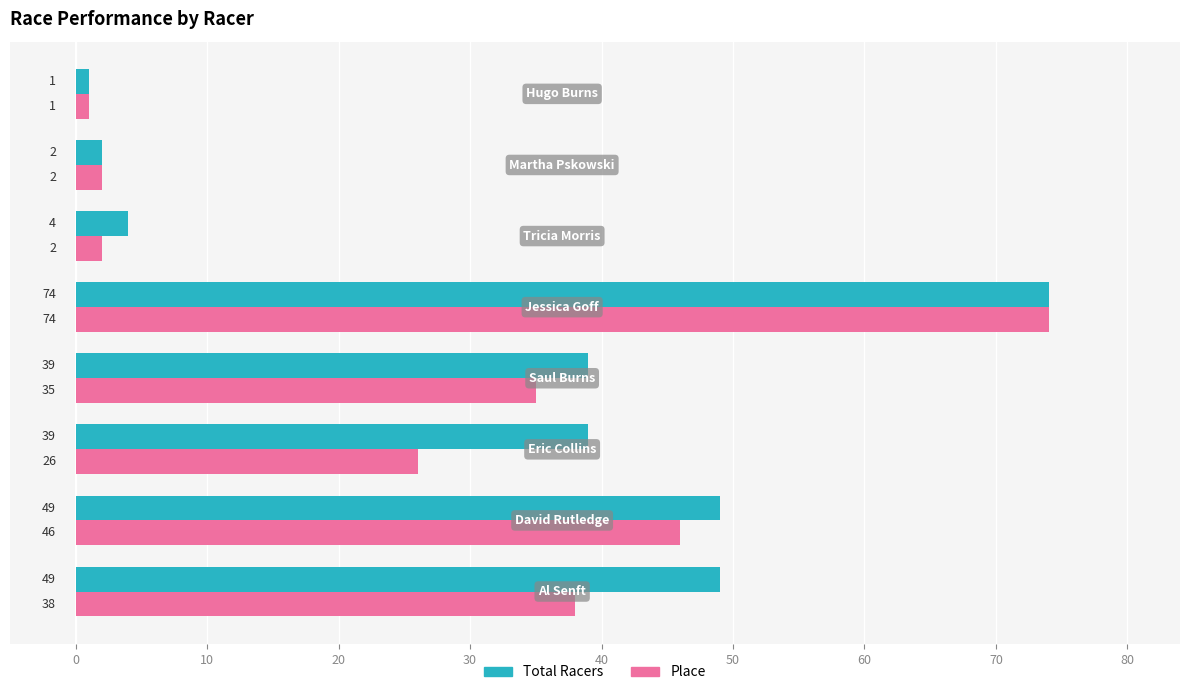

How many values in the Total Racers series are below 39?

3